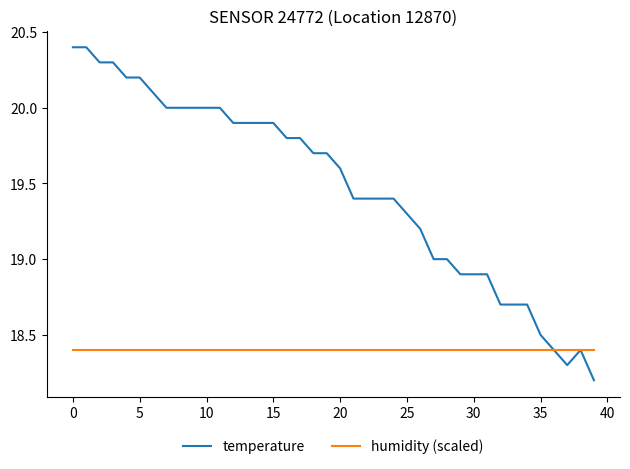

List the series in order of their peak value, highest first.

temperature, humidity (scaled)